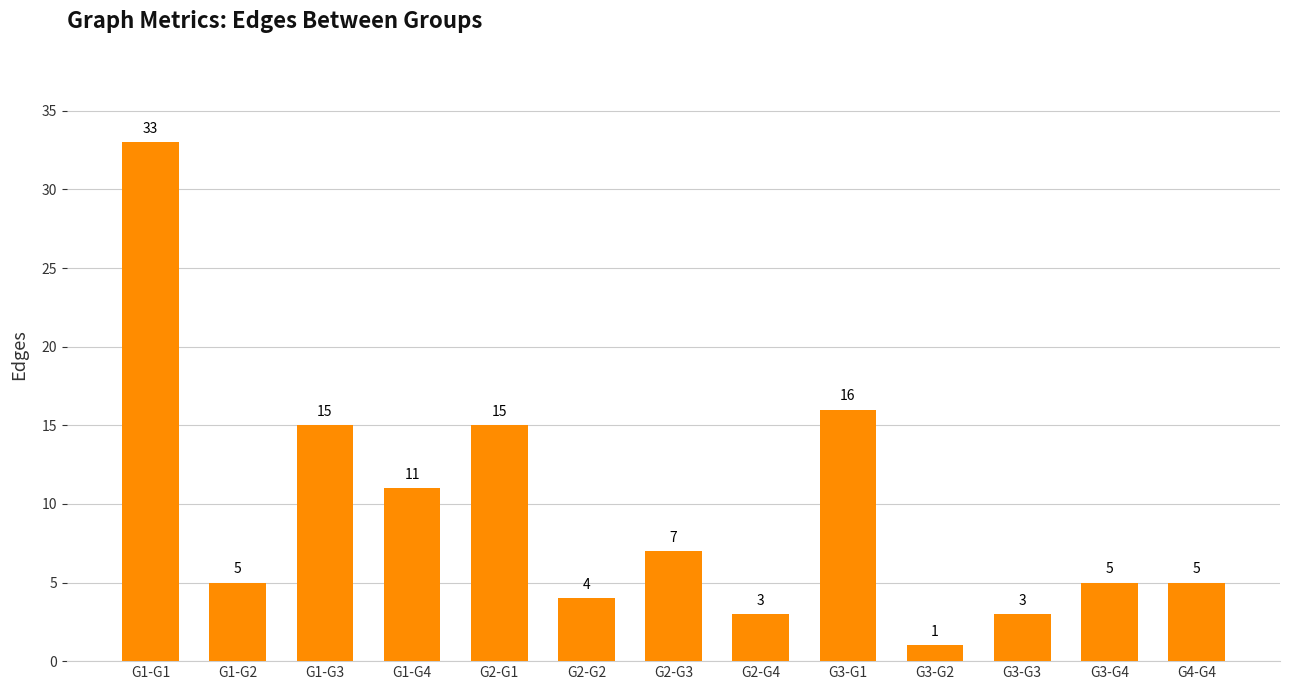

How many series are shown in this chart?

1